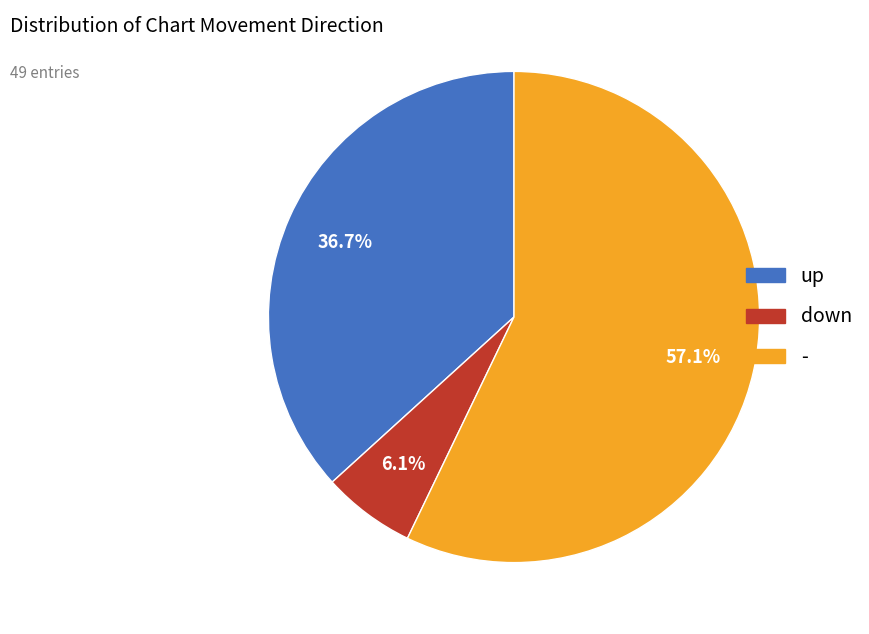

Between - and up, which is larger?

-